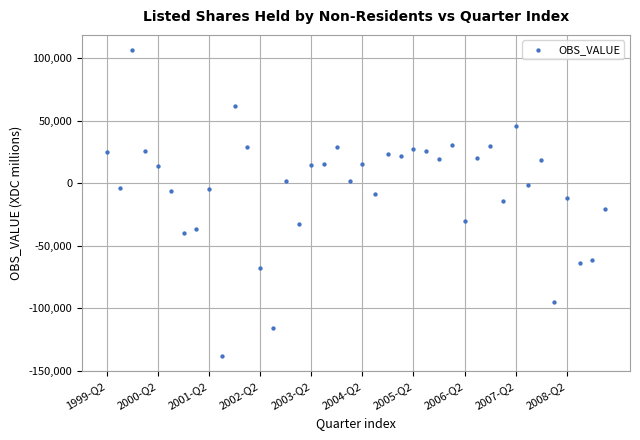

What is the range of Y values (max minus min)?

244801